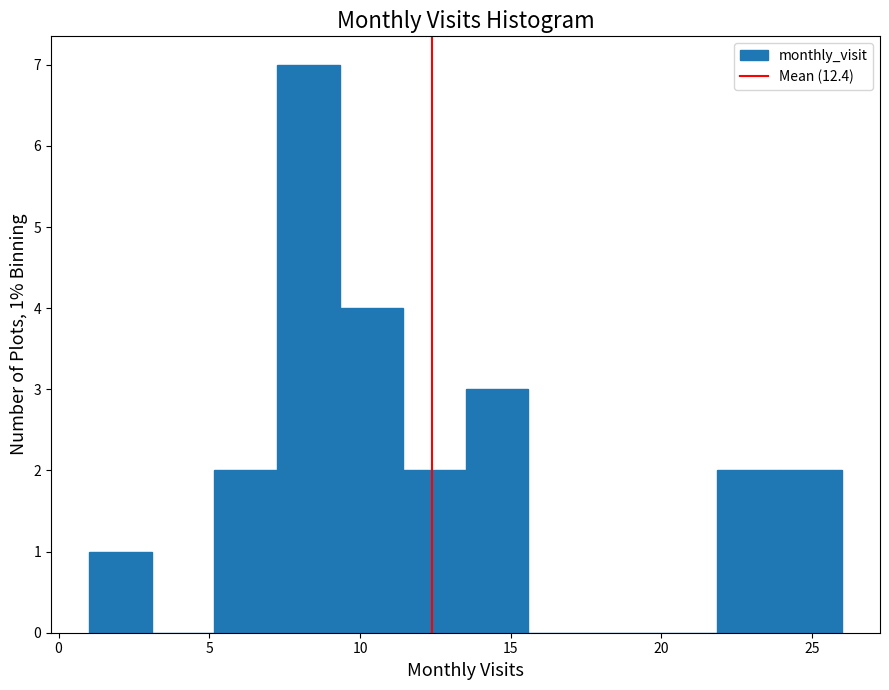

Which range on the x-axis has the tallest bar?

7.5 to 9.5